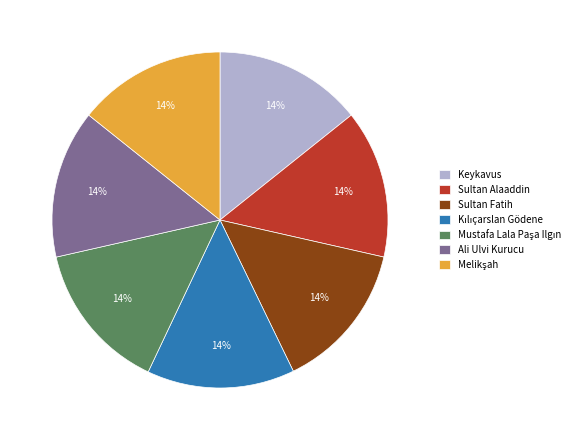

Does Ali Ulvi Kurucu account for over 50% of the chart?

No